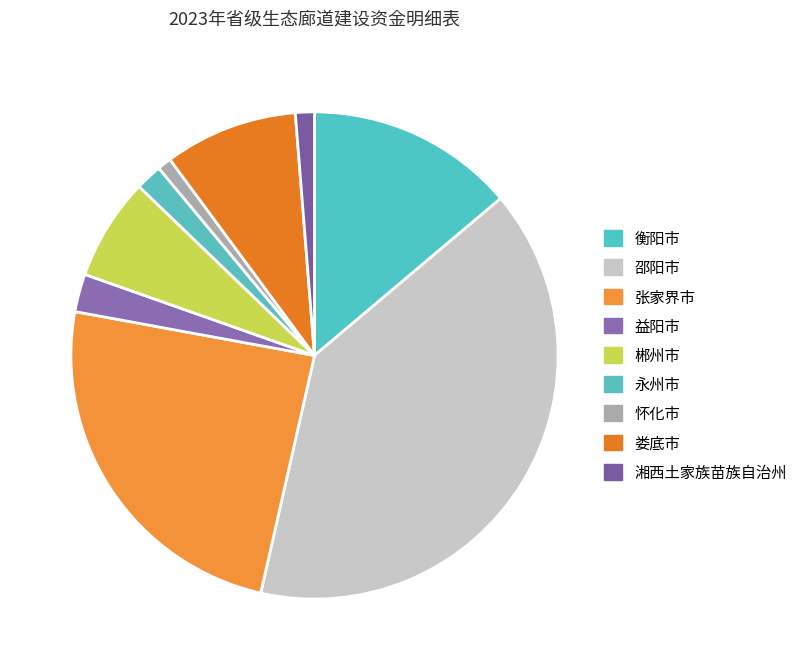

To the nearest percent, what portion does 怀化市 represent?

1%